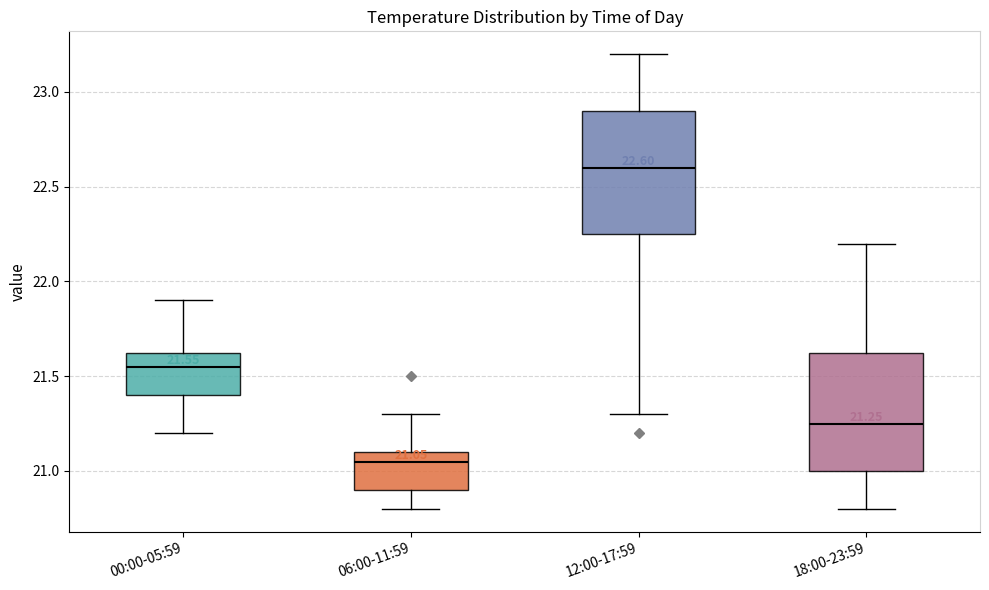

Which box has the highest median line?

12:00-17:59